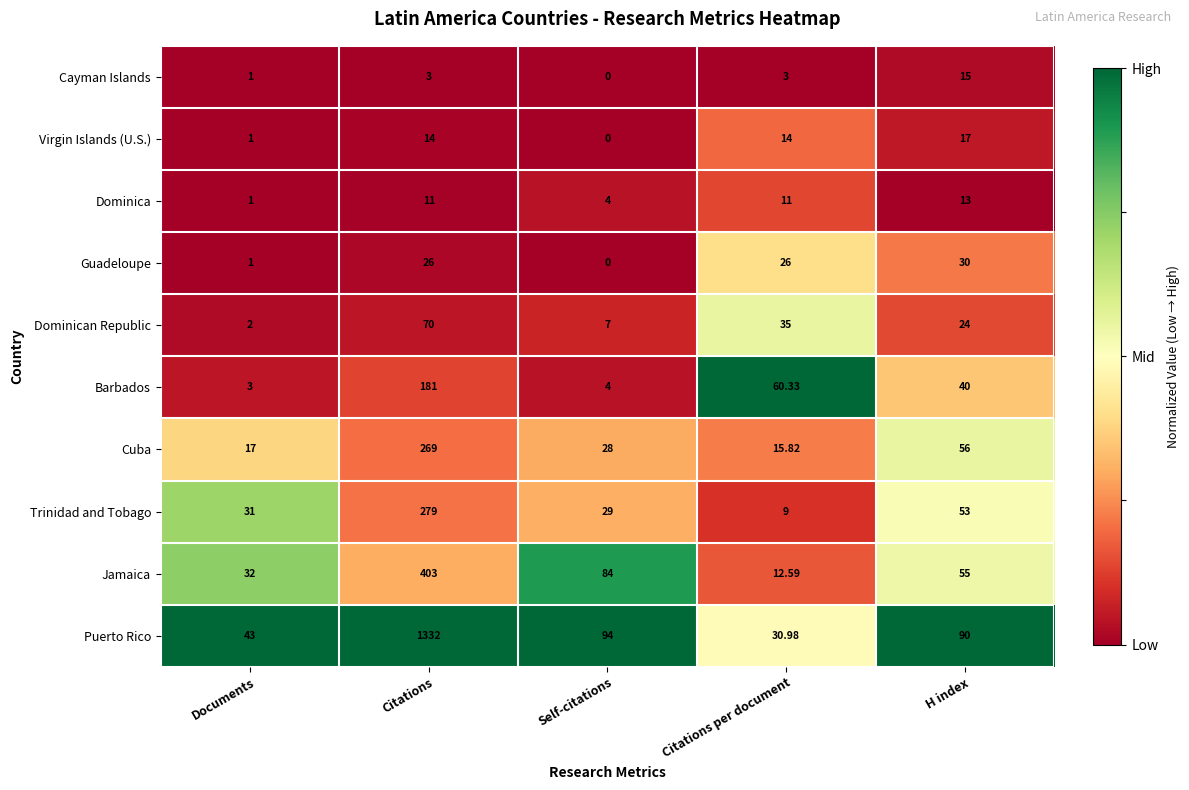

At which category does the chart reach its minimum across all series?

Self-citations